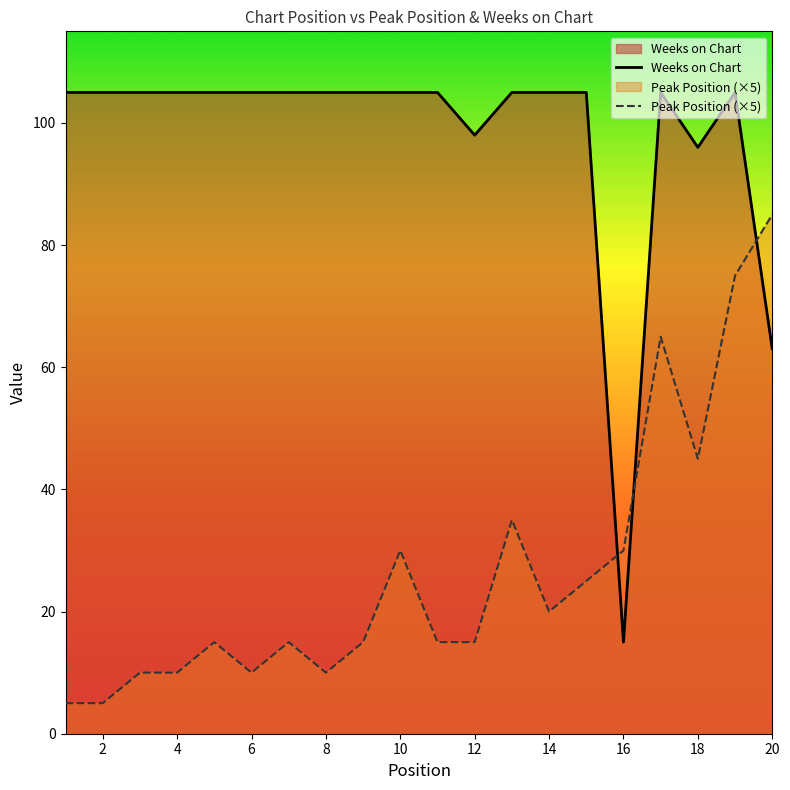

Which series has the widest spread of values?

Weeks on Chart